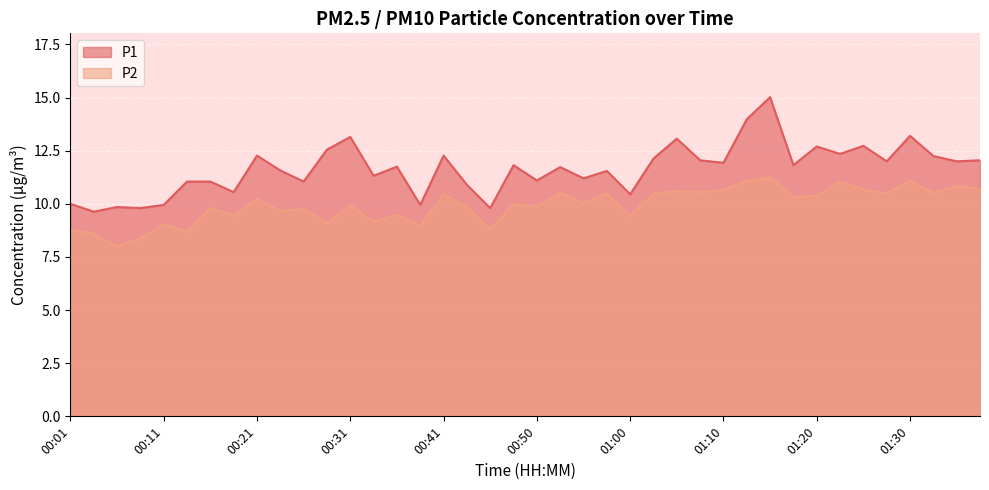

What is the highest value of the P1 series?

15.0